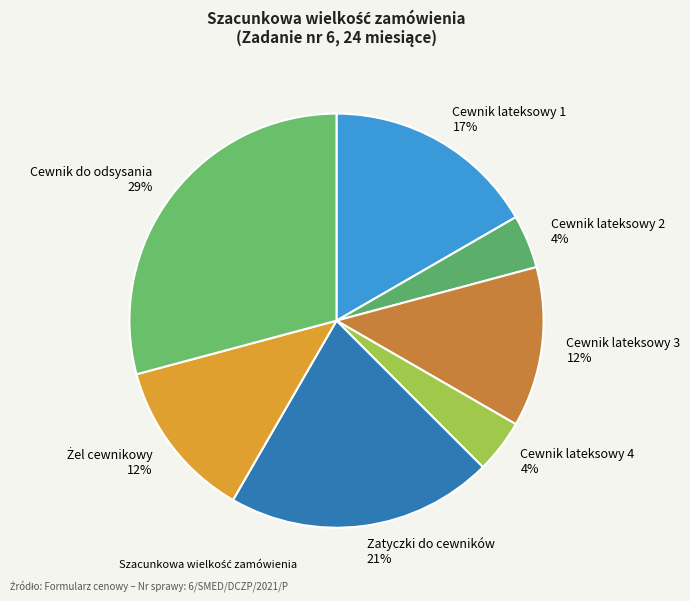

Count the number of slices in the pie.

7